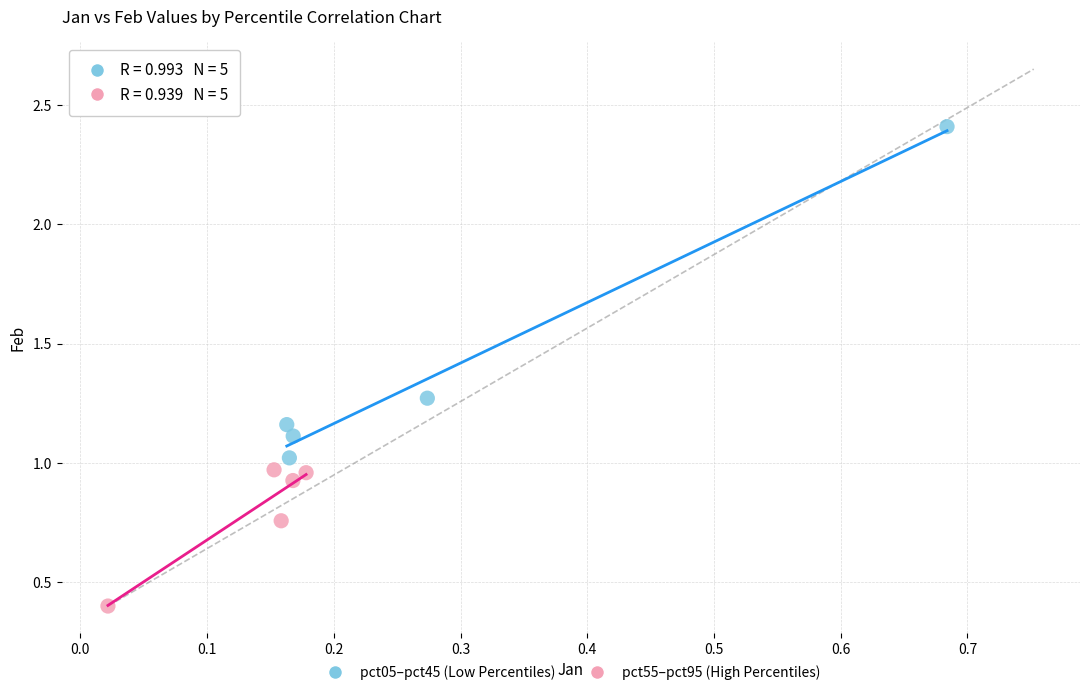

Which series has the widest spread of Y values?

pct05–pct45 (Low Percentiles)